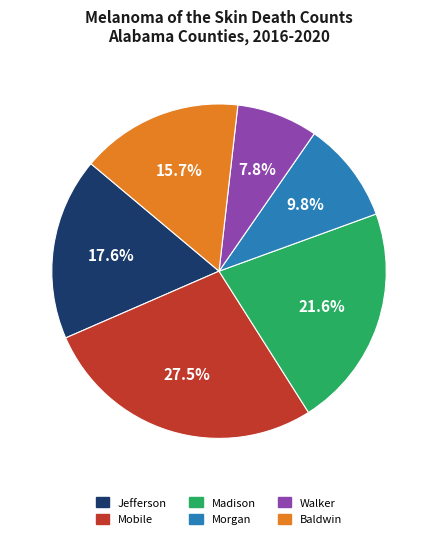

To the nearest percent, what is the average slice percentage?

17%